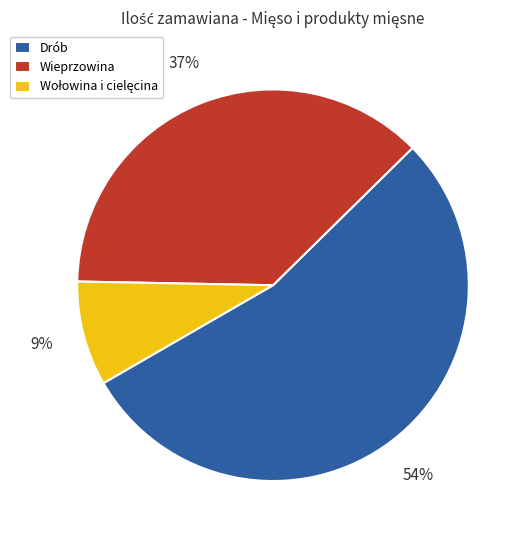

To the nearest percent, what is the combined percentage of Wieprzowina and Drób?

91%